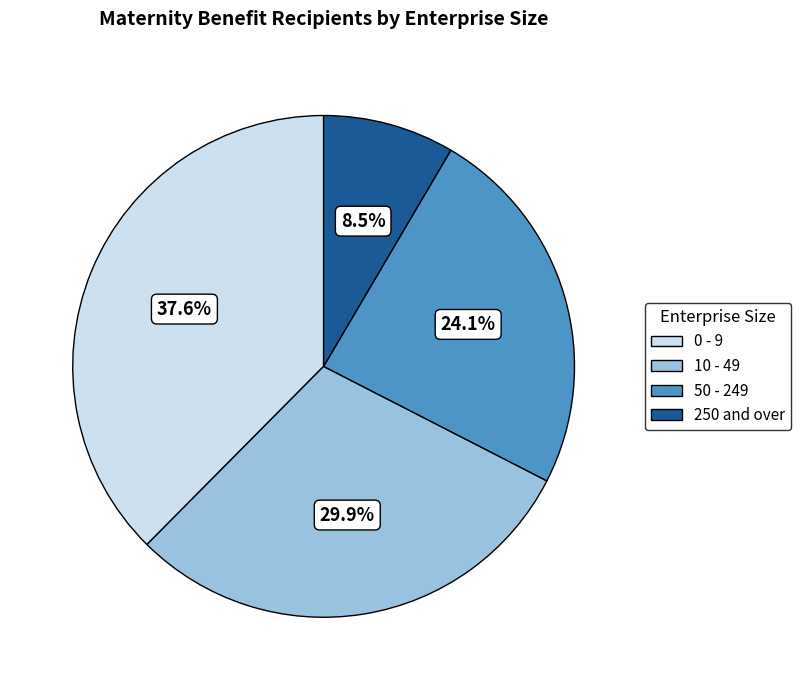

Is the sum of 250 and over and 10 - 49 greater than half?

No